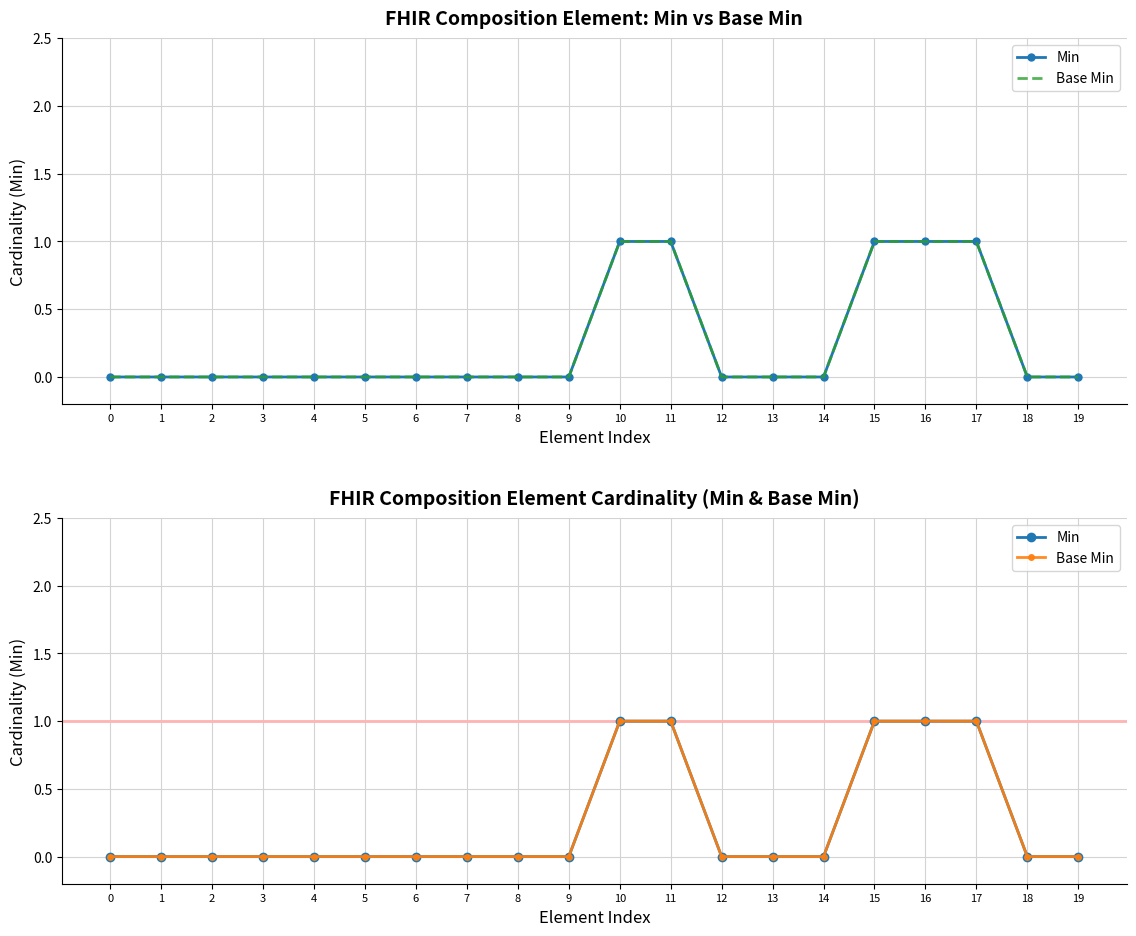

Count the Min values in the range 0 to 1.

20